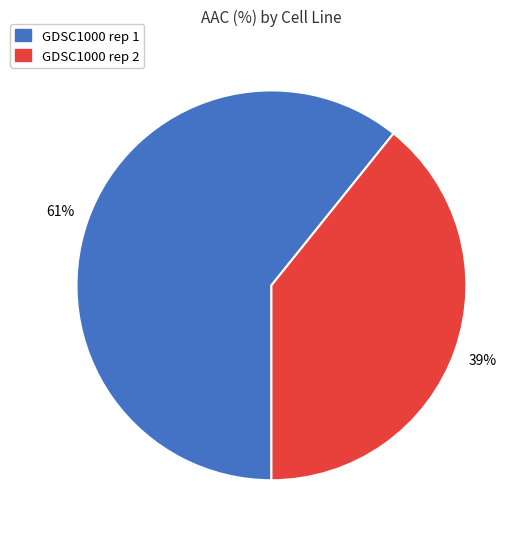

To the nearest percent, what portion does GDSC1000 rep 1 represent?

61%